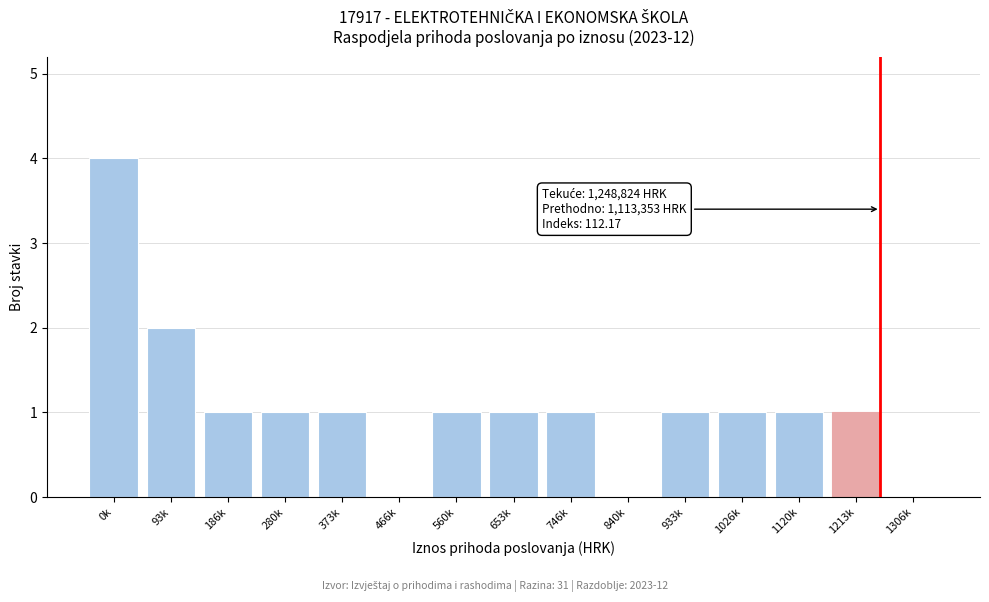

Reading left to right, transcribe all the data shown in this chart.

0k=4	93k=2	186k=1	280k=1	373k=1	466k=0	560k=1	653k=1	746k=1	840k=0	933k=1	1026k=1	1120k=1	1213k=1	1306k=0